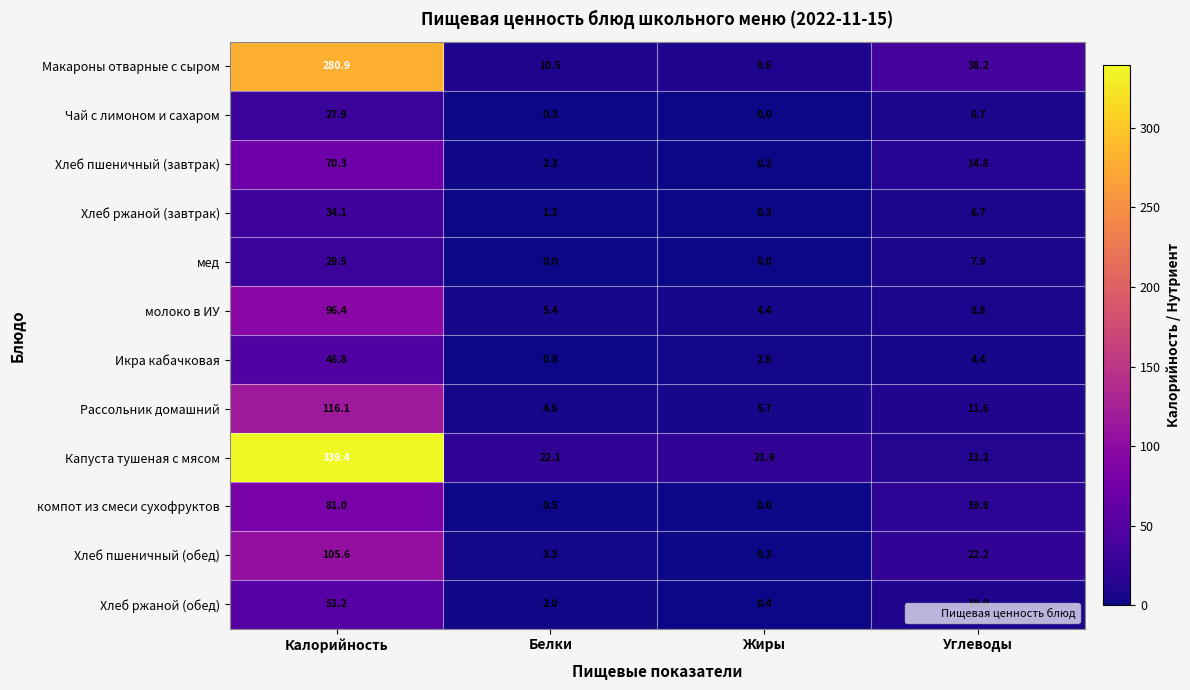

Which series has the largest total across all categories?

Капуста тушеная с мясом